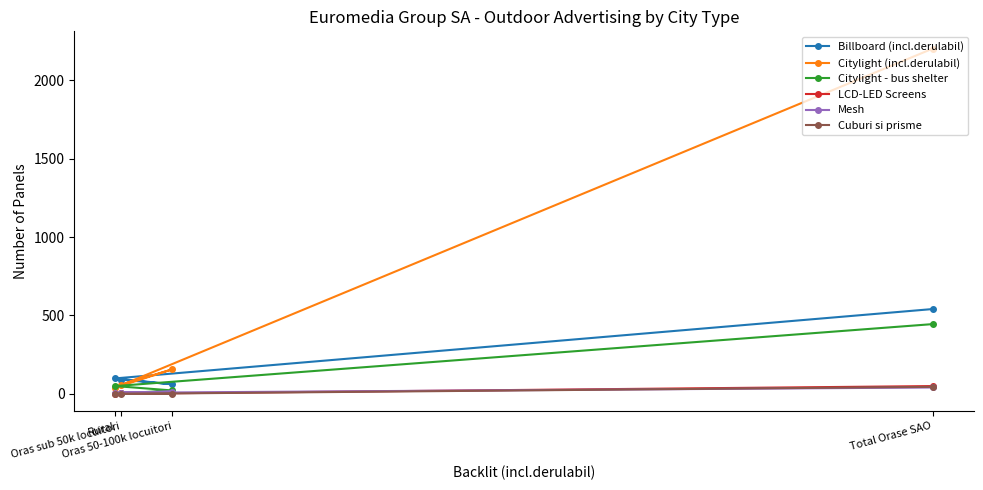

Reading left to right, list all the values displayed in this chart.

Billboard (incl.derulabil): Total Orase SAO=541	Rural=99	Oras 50-100k locuitori=61	Oras sub 50k locuitori=91
Citylight (incl.derulabil): Total Orase SAO=2201	Rural=40	Oras 50-100k locuitori=157	Oras sub 50k locuitori=59
Citylight - bus shelter: Total Orase SAO=445	Rural=50	Oras 50-100k locuitori=22	Oras sub 50k locuitori=3
LCD-LED Screens: Total Orase SAO=50	Rural=1	Oras 50-100k locuitori=3	Oras sub 50k locuitori=6
Mesh: Total Orase SAO=41	Rural=7	Oras 50-100k locuitori=15	Oras sub 50k locuitori=8
Cuburi si prisme: Total Orase SAO=45	Rural=0	Oras 50-100k locuitori=0	Oras sub 50k locuitori=0